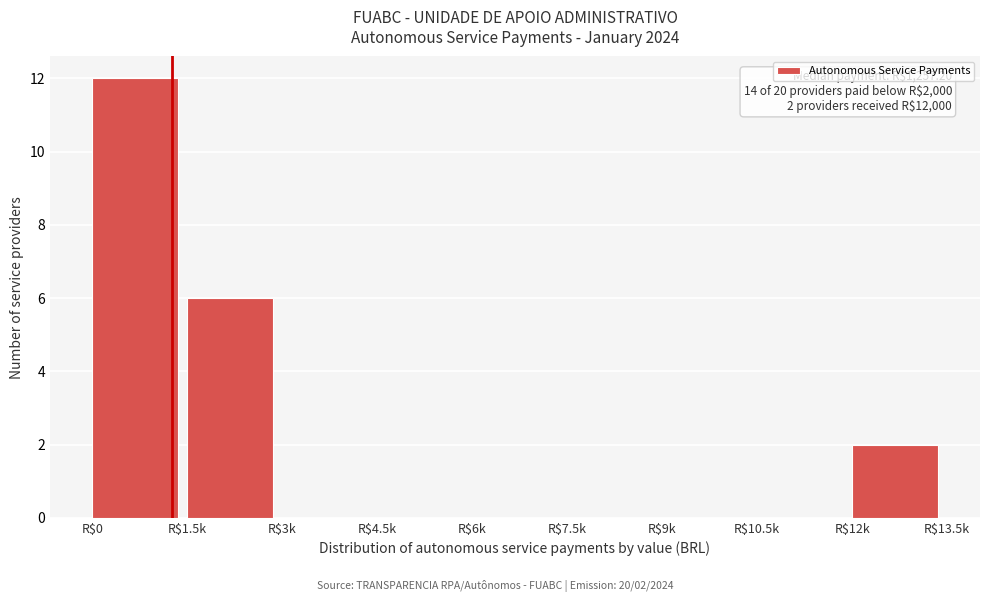

The chart shows a value of 6 at R$9k. True or false?

False